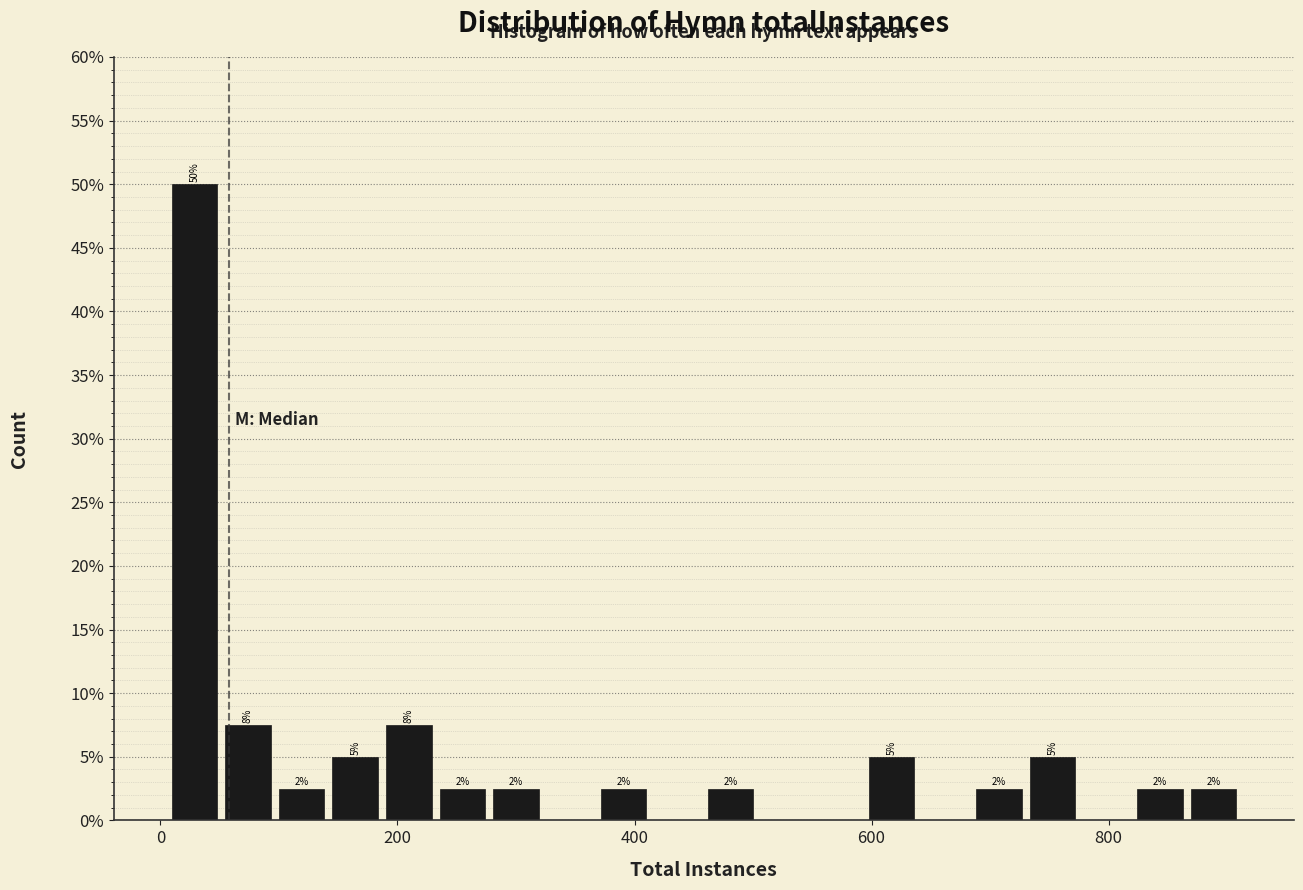

Read against the x-axis, roughly where is the centre of the tallest bar?

20